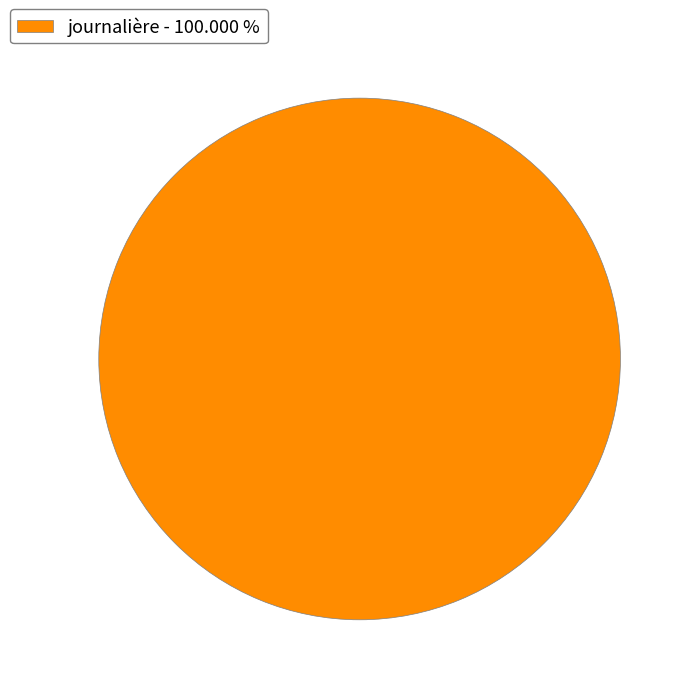

Does any single category account for the majority?

Yes